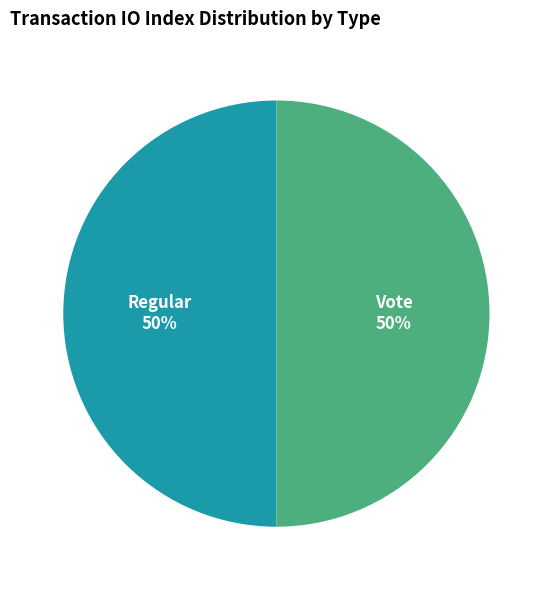

Combined, do Regular and Vote account for over 50%?

Yes